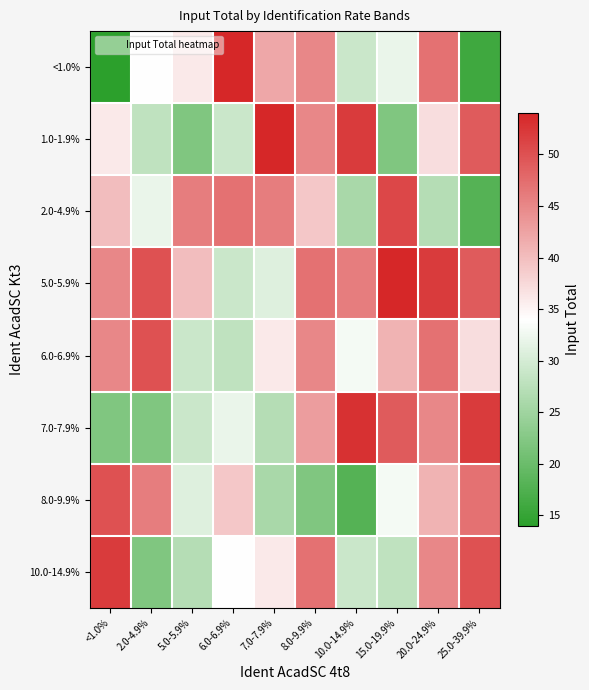

Which series has the largest range (max minus min)?

<1.0%